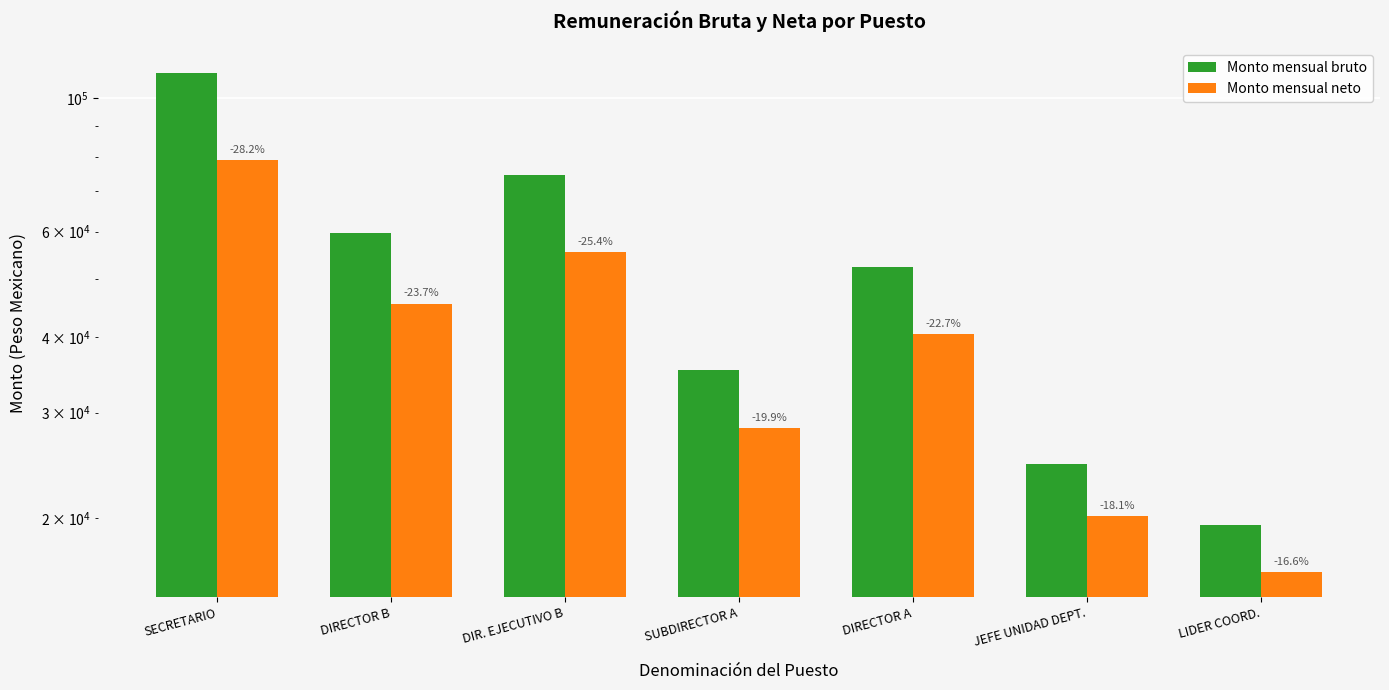

At which category is the sum across all series the highest?

SECRETARIO